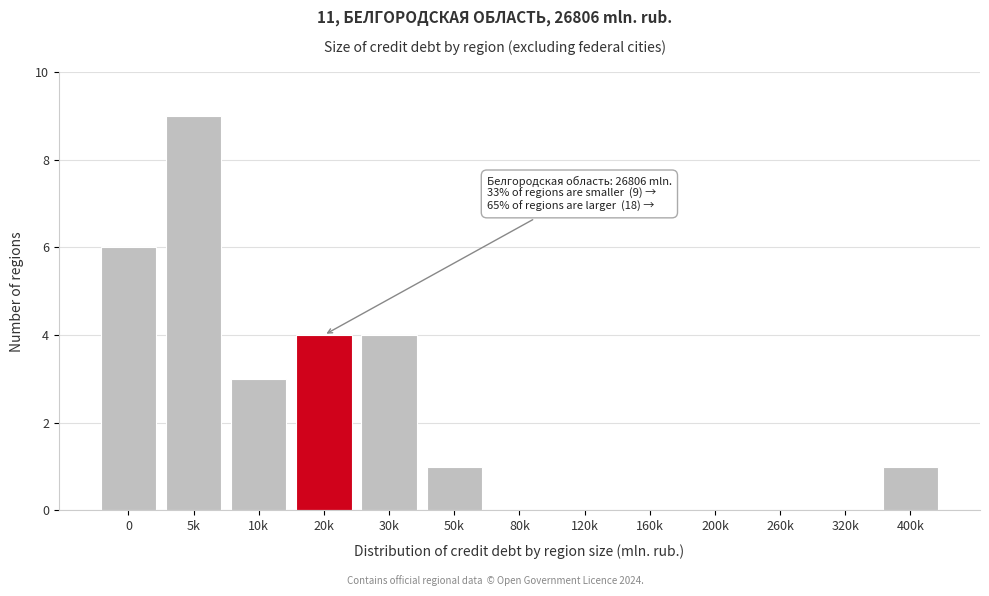

Reading left to right, transcribe all the data shown in this chart.

0=6	5k=9	10k=3	20k=4	30k=4	50k=1	80k=0	120k=0	160k=0	200k=0	260k=0	320k=0	400k=1